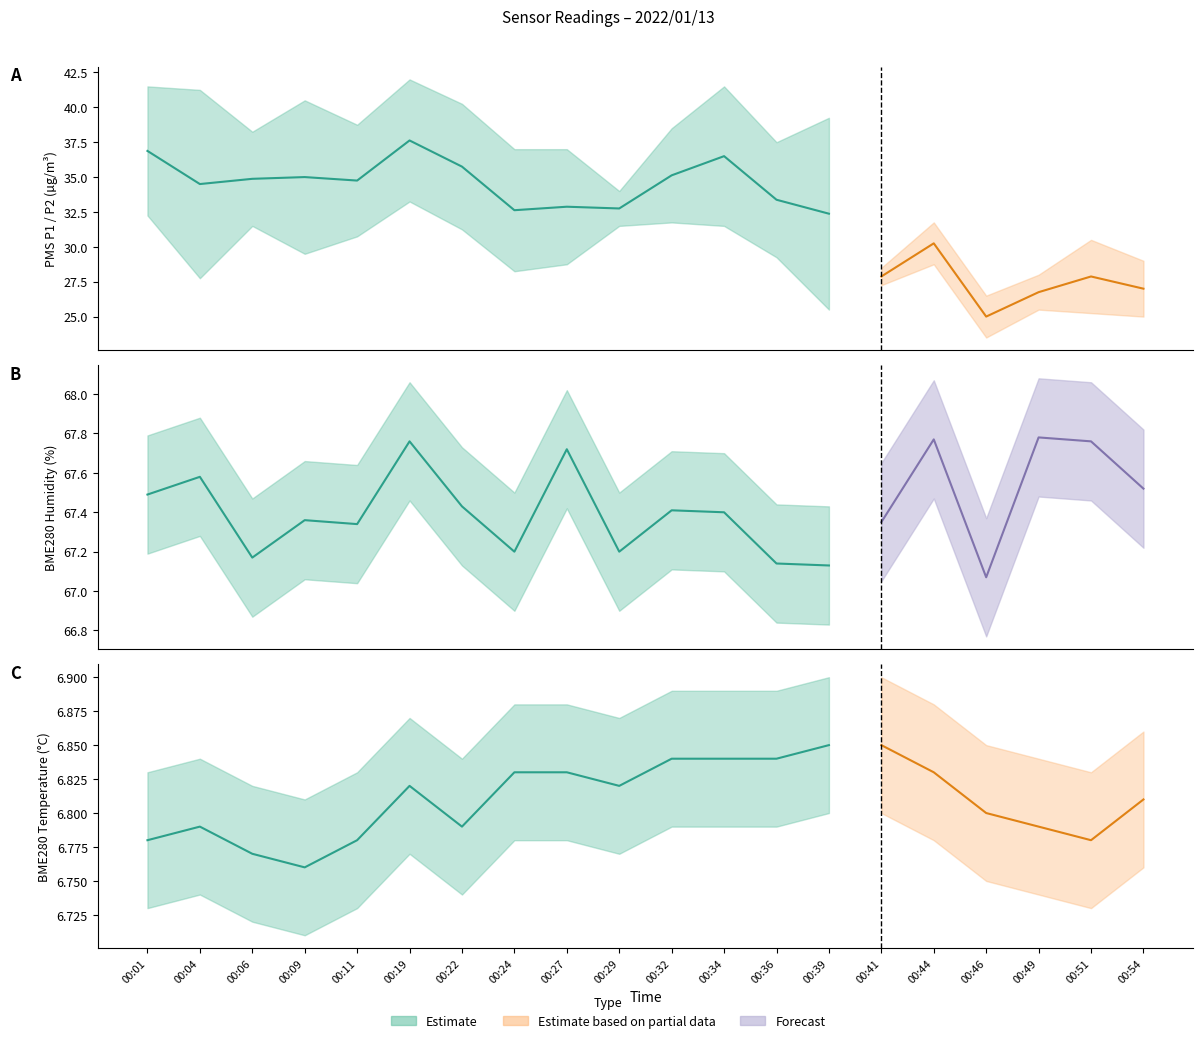

At which label is BME280_temperature closest to 6?

00:09